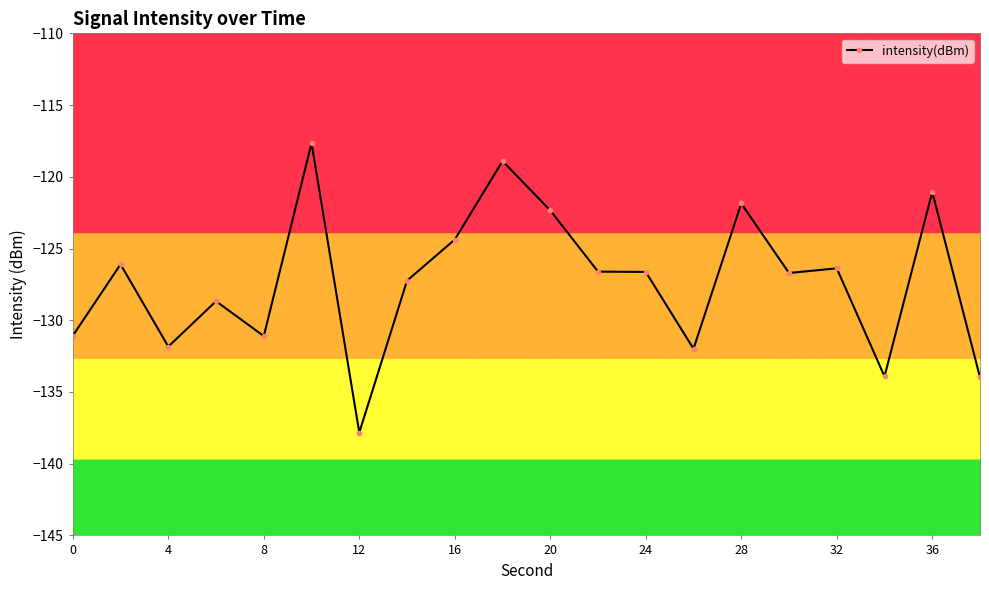

How many data points does each series have?

20